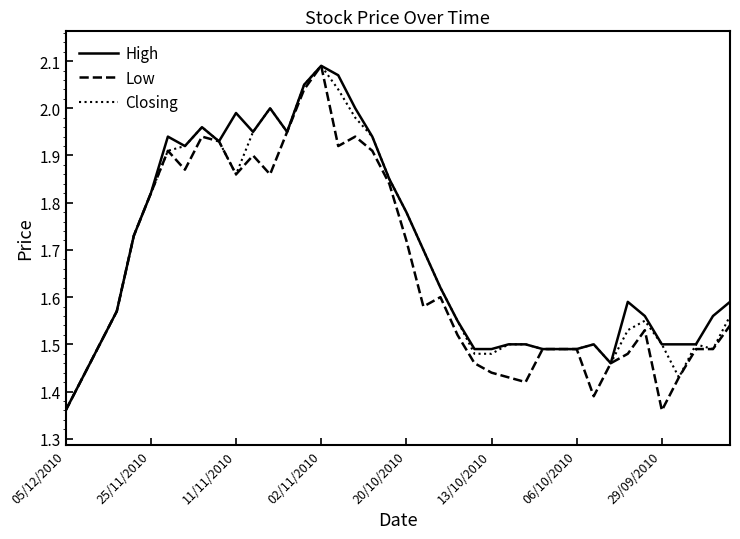

What are all the series names shown in the legend?

High, Low, Closing